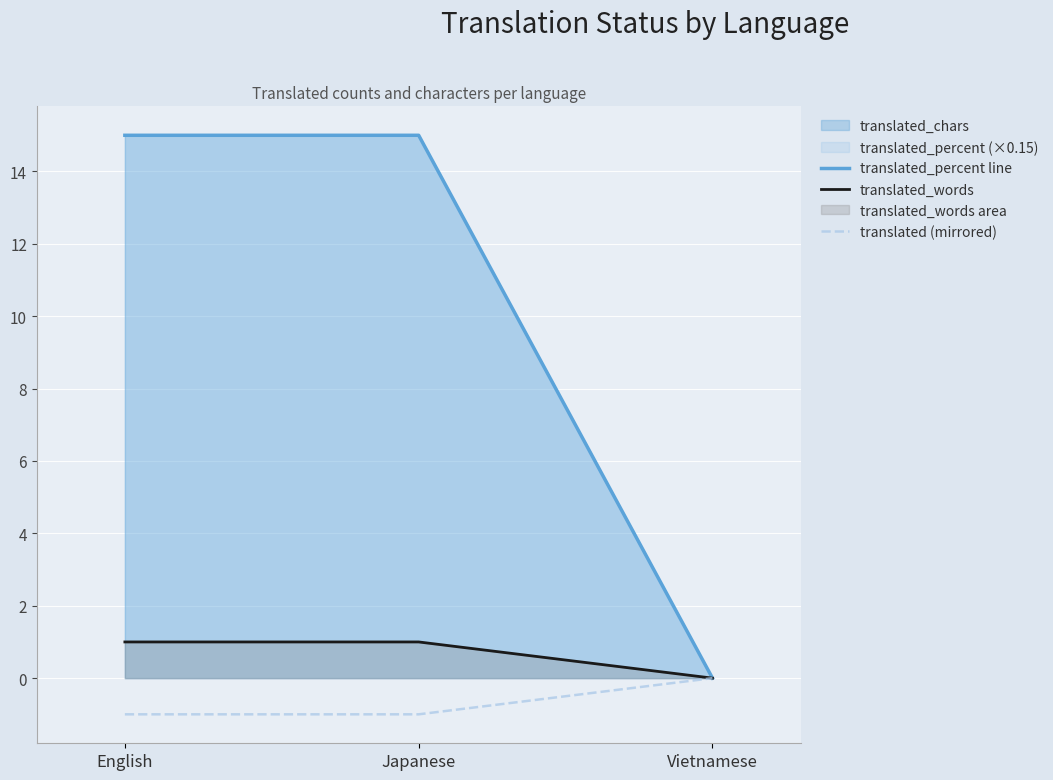

Reading left to right, extract all data points from this chart.

translated_percent line: English=15	Japanese=15	Vietnamese=0
translated_words: English=1	Japanese=1	Vietnamese=0
translated (mirrored): English=-1	Japanese=-1	Vietnamese=0